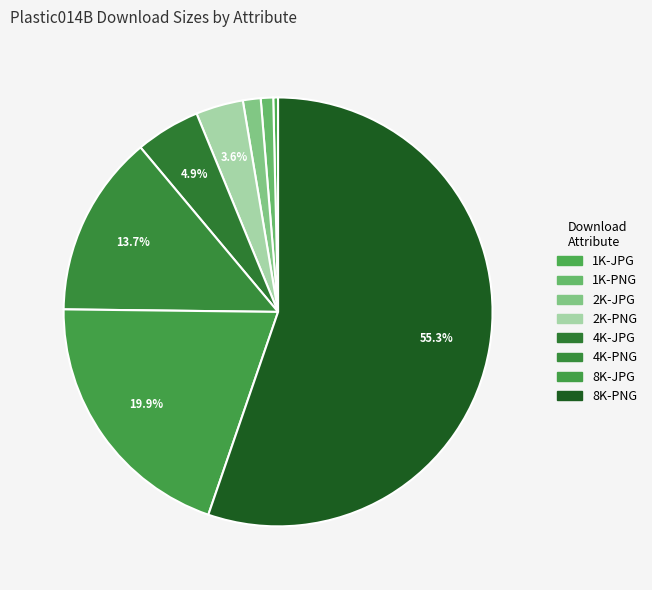

Is there a majority slice in this chart?

Yes